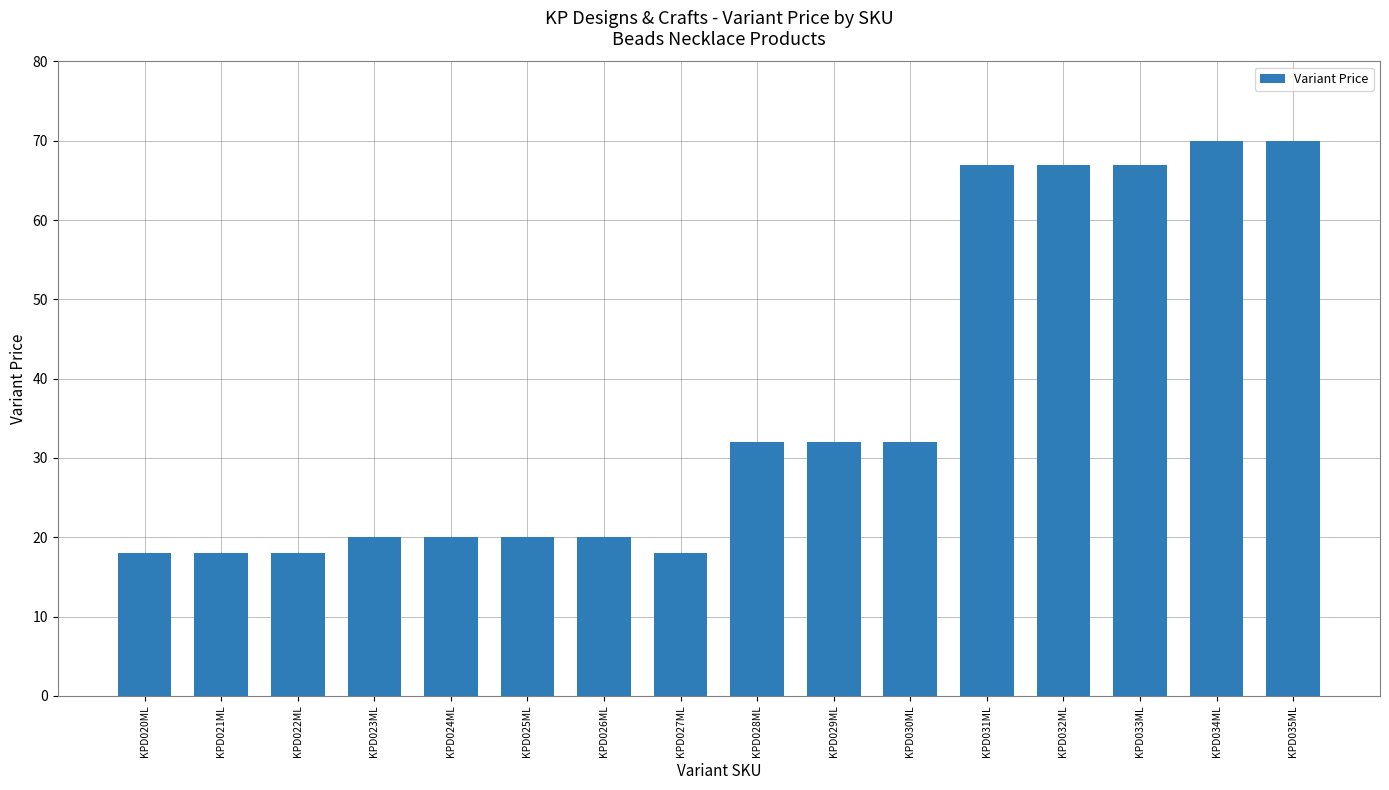

How many data points are less than 32?

8